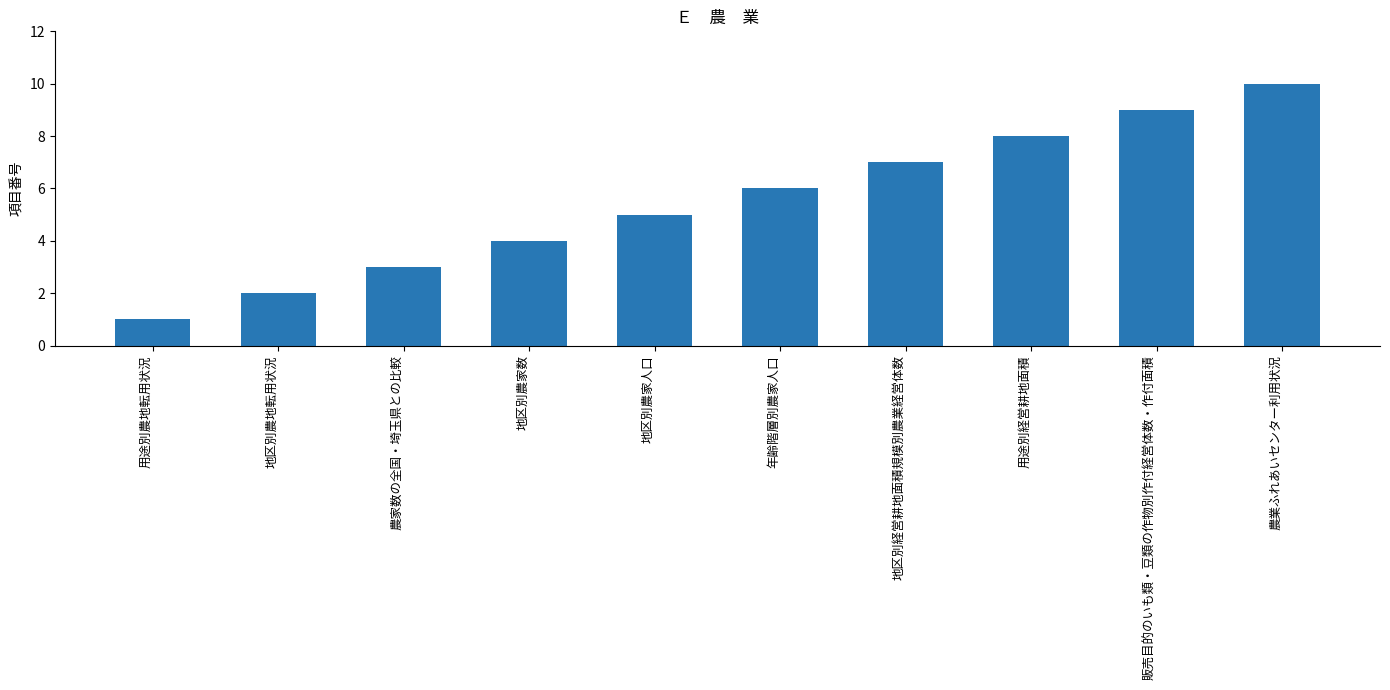

Reading left to right, list all the values displayed in this chart.

1	2	3	4	5	6	7	8	9	10